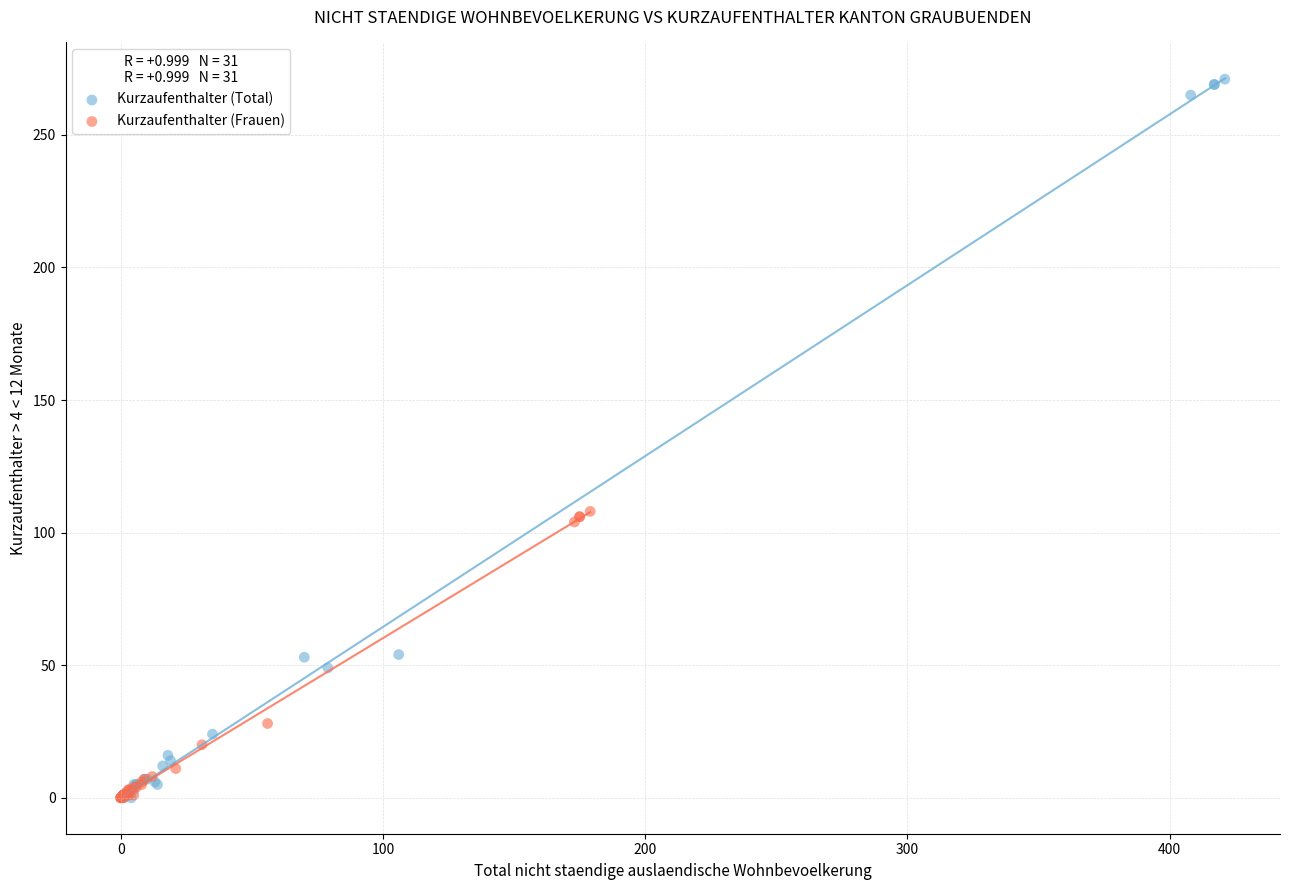

Which series has the largest Y range (max minus min)?

Kurzaufenthalter (Total)